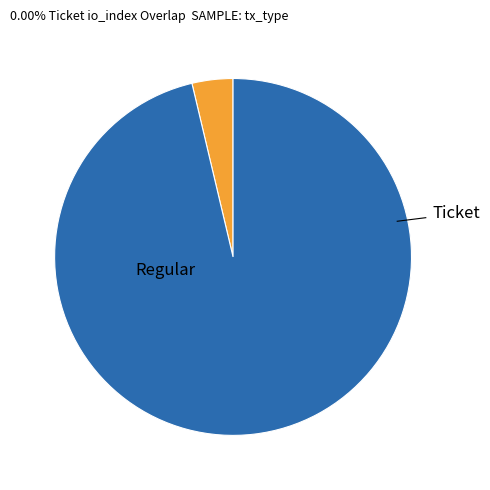

Is there a majority slice in this chart?

Yes